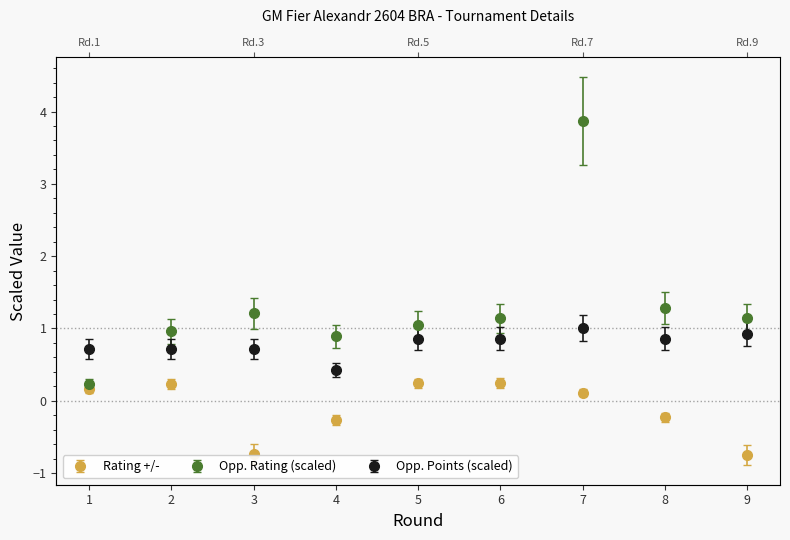

How many values in Rating +/- are above zero?

5